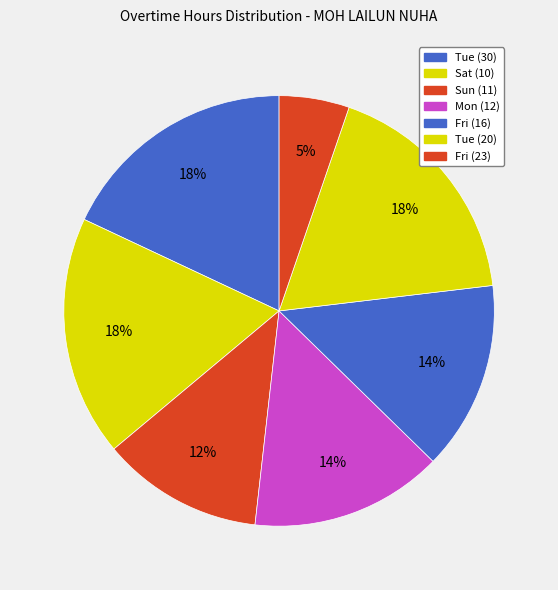

Does any single category account for the majority?

No